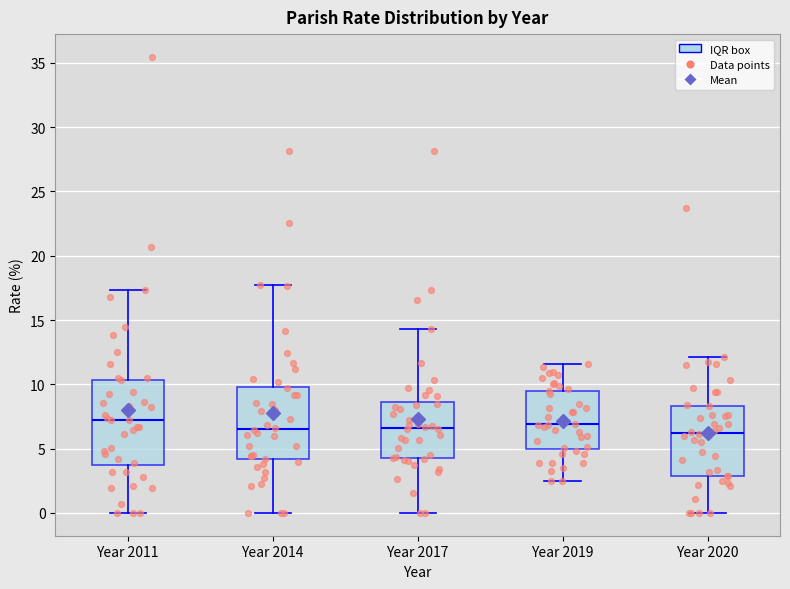

Reading left to right, transcribe this box plot: for each box, give where its median line is, the range the box spans, and where its two whiskers end, as read against the y-axis. The values are not printed on the chart, so give them approximately, as read against the axis.

Year 2011: median 7.0, box 3.5 to 10.5, whiskers 0.0 to 17.5
Year 2014: median 6.5, box 4.0 to 10.0, whiskers 0.0 to 17.5
Year 2017: median 6.5, box 4.0 to 8.5, whiskers 0.0 to 14.5
Year 2019: median 7.0, box 5.0 to 9.5, whiskers 2.5 to 11.5
Year 2020: median 6.0, box 3.0 to 8.5, whiskers 0.0 to 12.0